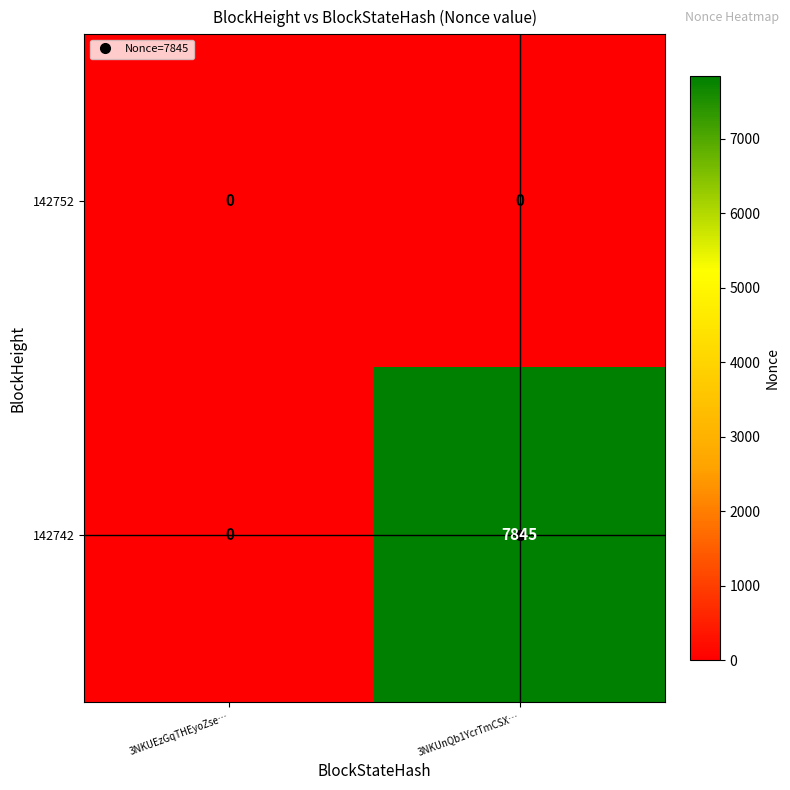

Where is 142742 nearest to the value 3922?

3NKUEzGqTHEyoZse…